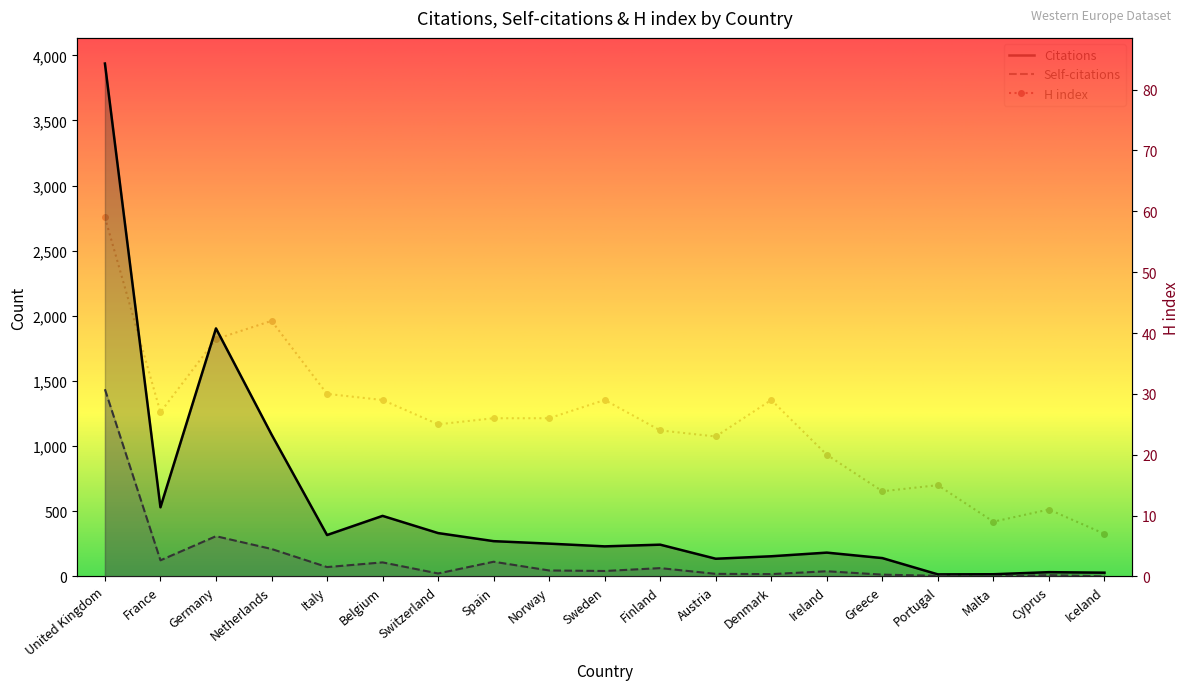

At which label does H index first exceed 26?

United Kingdom